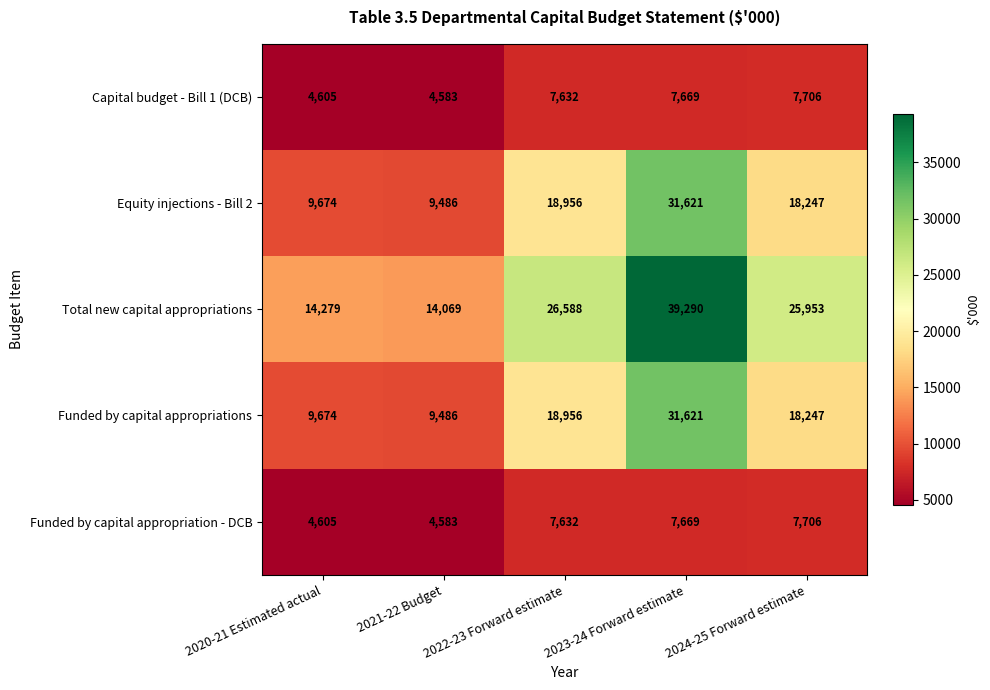

At which category is the sum across all series the highest?

2023-24 Forward estimate